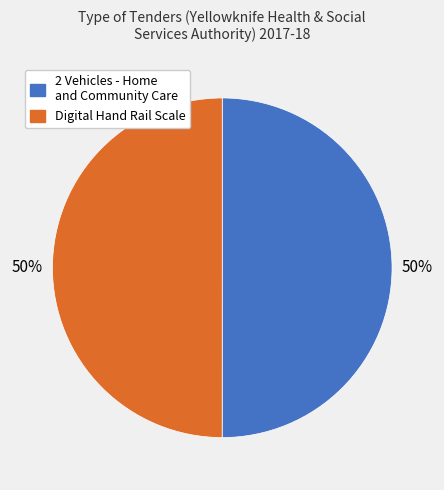

Do 2 Vehicles - Home and Community Care and Digital Hand Rail Scale together represent more than half of the pie?

Yes